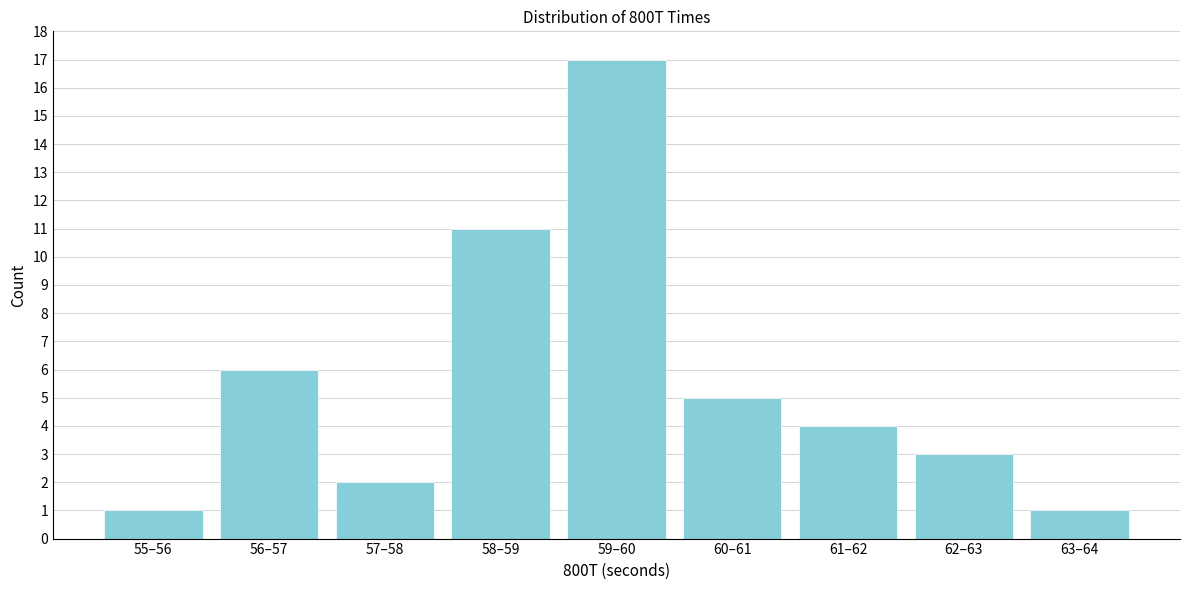

Reading left to right, extract all data points from this chart.

1	6	2	11	17	5	4	3	1